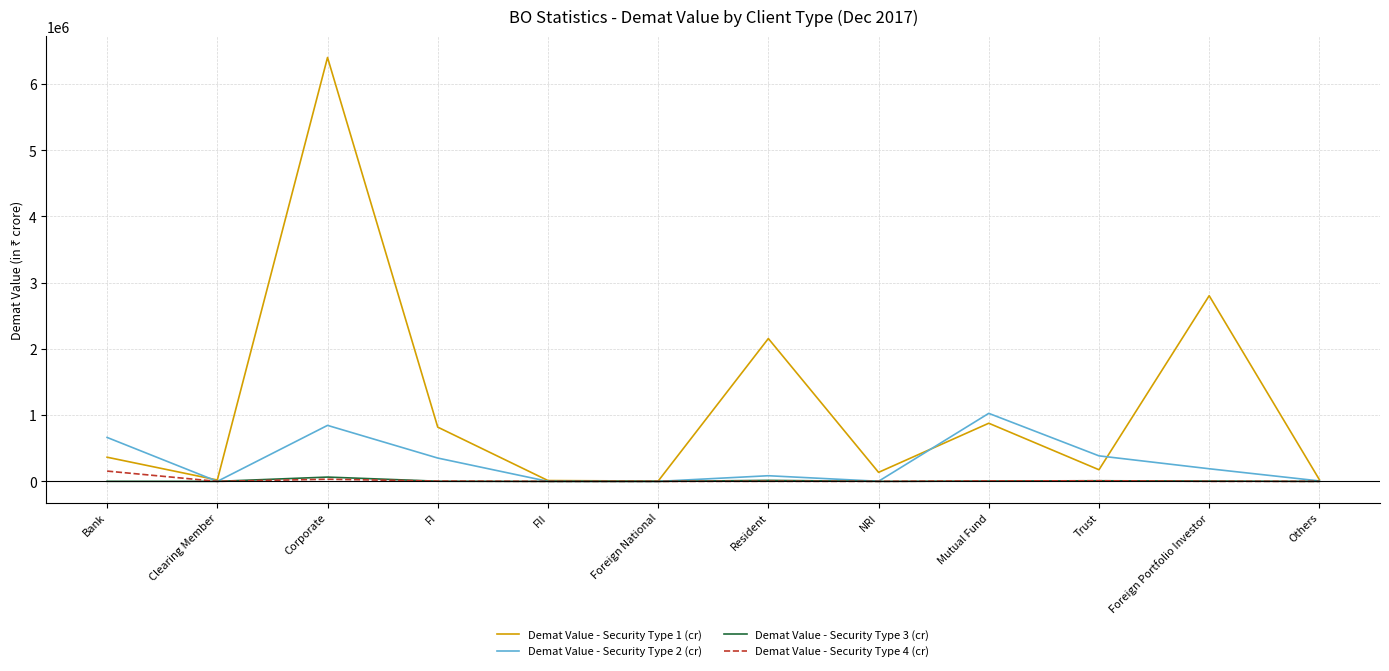

How many categories are shown in the chart?

12